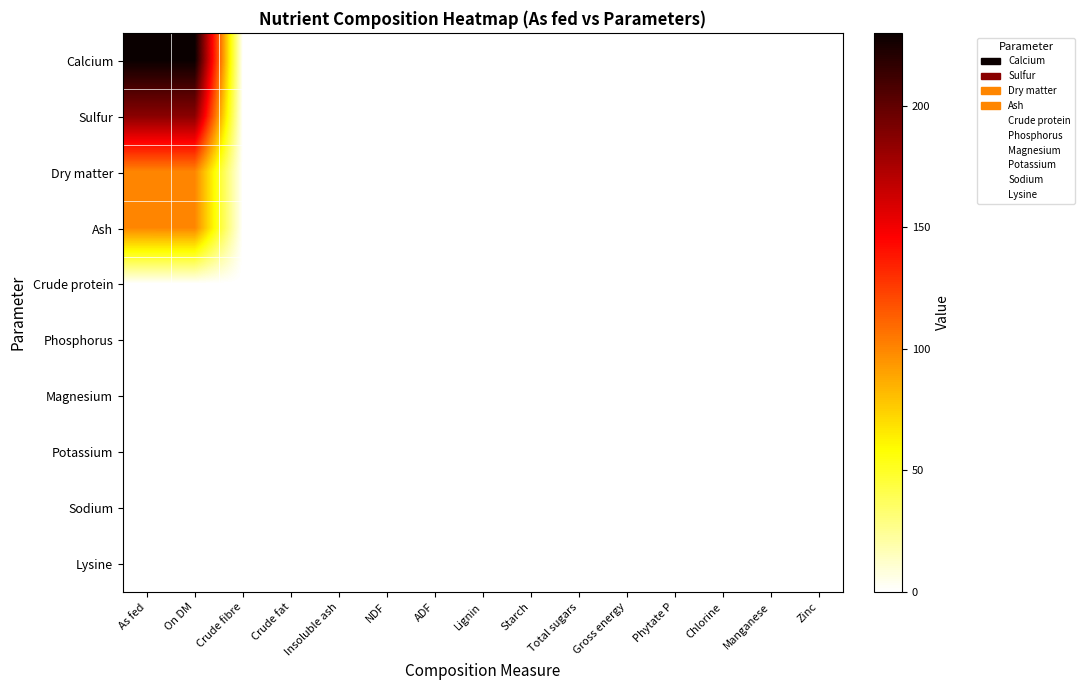

Reading left to right, transcribe all the data shown in this chart.

Calcium: As fed=230.0	On DM=230.0	Crude fibre=0.0	Crude fat=0.0	Insoluble ash=0.0	NDF=0.0	ADF=0.0	Lignin=0.0	Starch=0.0	Total sugars=0.0	Gross energy=0.0	Phytate P=0.0	Chlorine=0.0	Manganese=0.0	Zinc=0.0
Sulfur: As fed=186.0	On DM=186.0	Crude fibre=0.0	Crude fat=0.0	Insoluble ash=0.0	NDF=0.0	ADF=0.0	Lignin=0.0	Starch=0.0	Total sugars=0.0	Gross energy=0.0	Phytate P=0.0	Chlorine=0.0	Manganese=0.0	Zinc=0.0
Dry matter: As fed=99.9	On DM=100.0	Crude fibre=0.0	Crude fat=0.0	Insoluble ash=0.0	NDF=0.0	ADF=0.0	Lignin=0.0	Starch=0.0	Total sugars=0.0	Gross energy=0.0	Phytate P=0.0	Chlorine=0.0	Manganese=0.0	Zinc=0.0
Ash: As fed=99.9	On DM=100.0	Crude fibre=0.0	Crude fat=0.0	Insoluble ash=0.0	NDF=0.0	ADF=0.0	Lignin=0.0	Starch=0.0	Total sugars=0.0	Gross energy=0.0	Phytate P=0.0	Chlorine=0.0	Manganese=0.0	Zinc=0.0
Crude protein: As fed=0.0	On DM=0.0	Crude fibre=0.0	Crude fat=0.0	Insoluble ash=0.0	NDF=0.0	ADF=0.0	Lignin=0.0	Starch=0.0	Total sugars=0.0	Gross energy=0.0	Phytate P=0.0	Chlorine=0.0	Manganese=0.0	Zinc=0.0
Phosphorus: As fed=0.0	On DM=0.0	Crude fibre=0.0	Crude fat=0.0	Insoluble ash=0.0	NDF=0.0	ADF=0.0	Lignin=0.0	Starch=0.0	Total sugars=0.0	Gross energy=0.0	Phytate P=0.0	Chlorine=0.0	Manganese=0.0	Zinc=0.0
Magnesium: As fed=0.0	On DM=0.0	Crude fibre=0.0	Crude fat=0.0	Insoluble ash=0.0	NDF=0.0	ADF=0.0	Lignin=0.0	Starch=0.0	Total sugars=0.0	Gross energy=0.0	Phytate P=0.0	Chlorine=0.0	Manganese=0.0	Zinc=0.0
Potassium: As fed=0.0	On DM=0.0	Crude fibre=0.0	Crude fat=0.0	Insoluble ash=0.0	NDF=0.0	ADF=0.0	Lignin=0.0	Starch=0.0	Total sugars=0.0	Gross energy=0.0	Phytate P=0.0	Chlorine=0.0	Manganese=0.0	Zinc=0.0
Sodium: As fed=0.0	On DM=0.0	Crude fibre=0.0	Crude fat=0.0	Insoluble ash=0.0	NDF=0.0	ADF=0.0	Lignin=0.0	Starch=0.0	Total sugars=0.0	Gross energy=0.0	Phytate P=0.0	Chlorine=0.0	Manganese=0.0	Zinc=0.0
Lysine: As fed=0.0	On DM=0.0	Crude fibre=0.0	Crude fat=0.0	Insoluble ash=0.0	NDF=0.0	ADF=0.0	Lignin=0.0	Starch=0.0	Total sugars=0.0	Gross energy=0.0	Phytate P=0.0	Chlorine=0.0	Manganese=0.0	Zinc=0.0